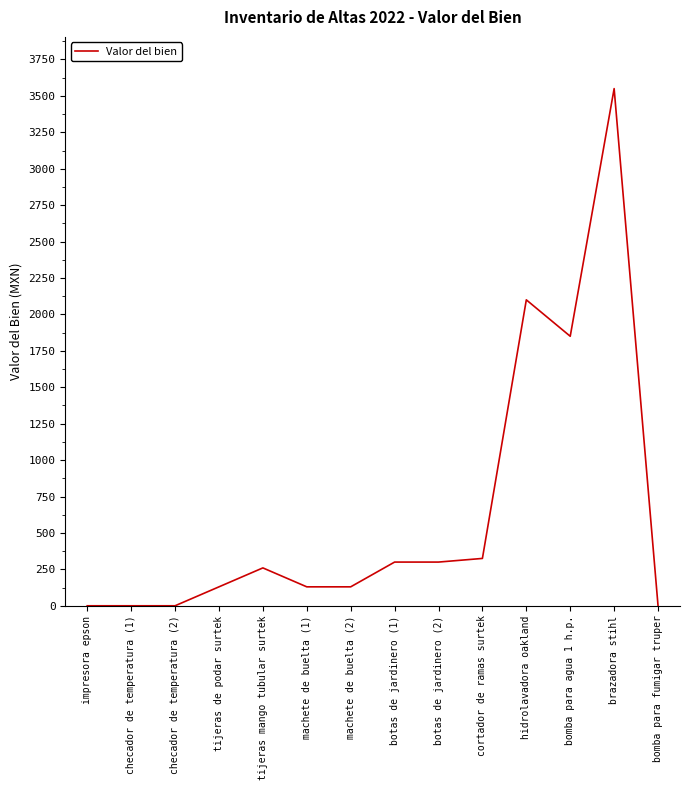

The value at tijeras mango tubular surtek is 260. True or false?

True